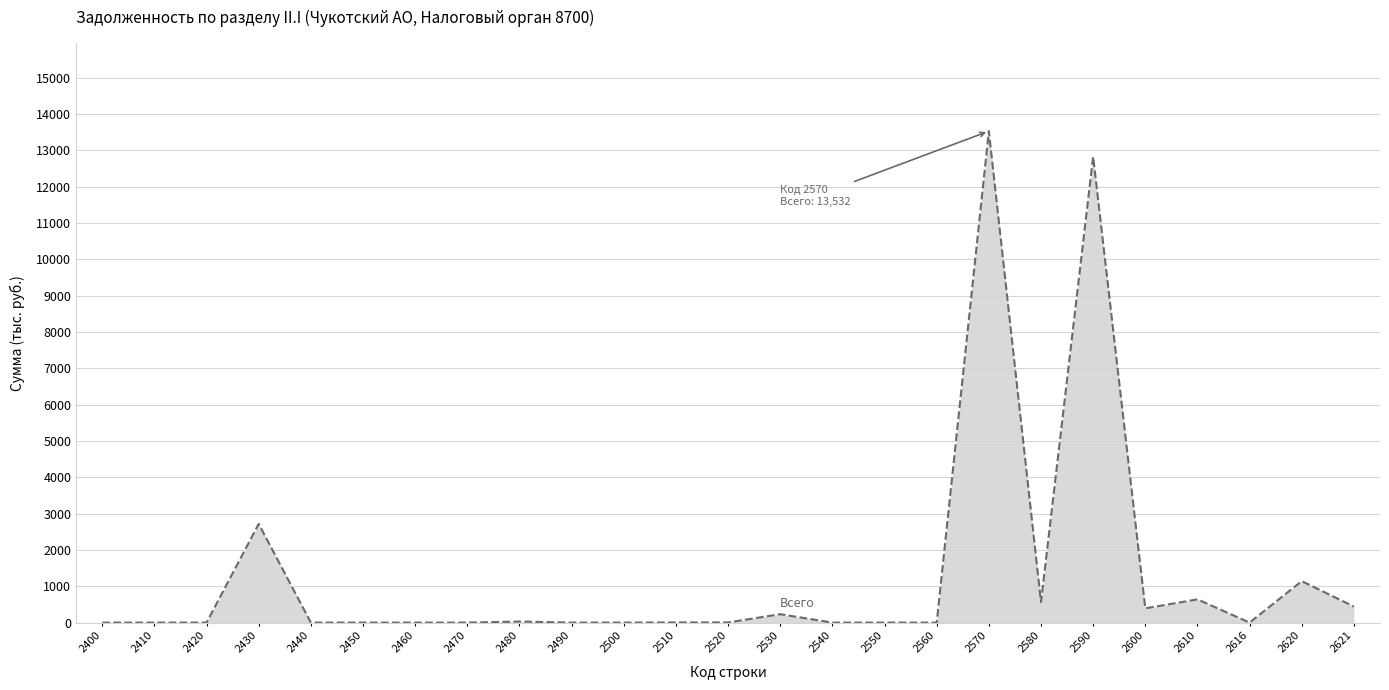

Which label corresponds to the largest value in the chart?

2570